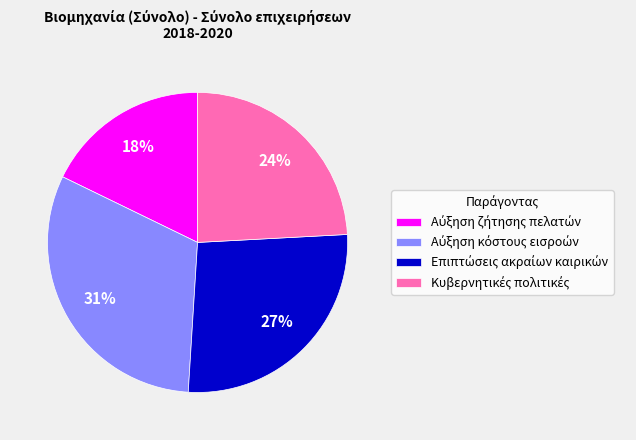

To the nearest percent, what is the average slice percentage?

25%